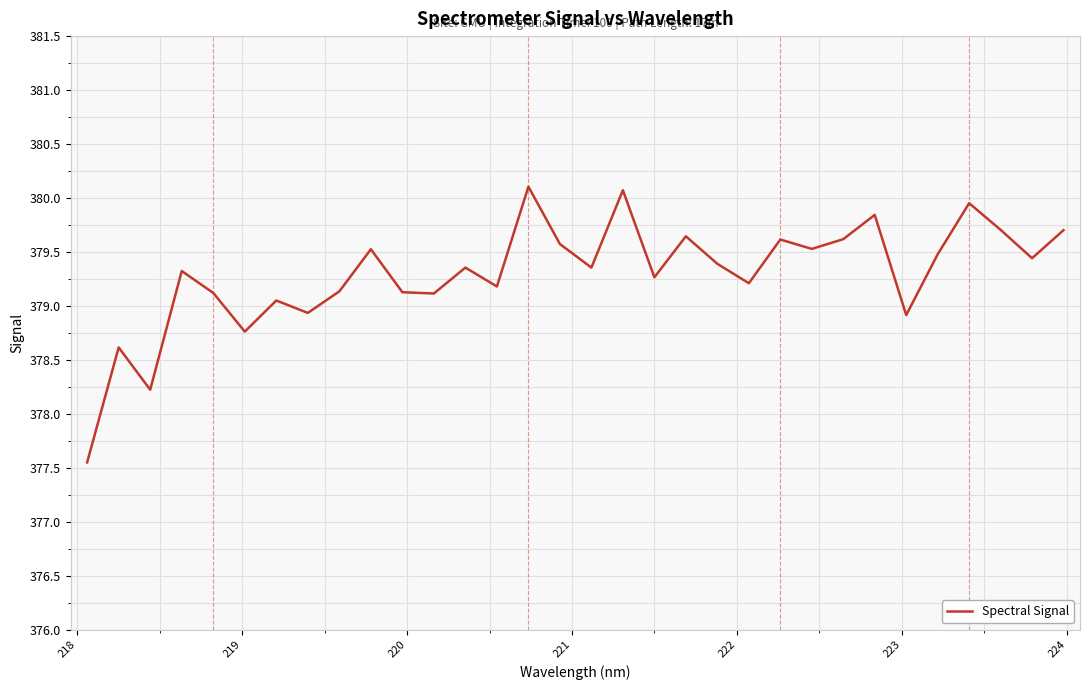

What is the maximum value shown in the chart?

380.1